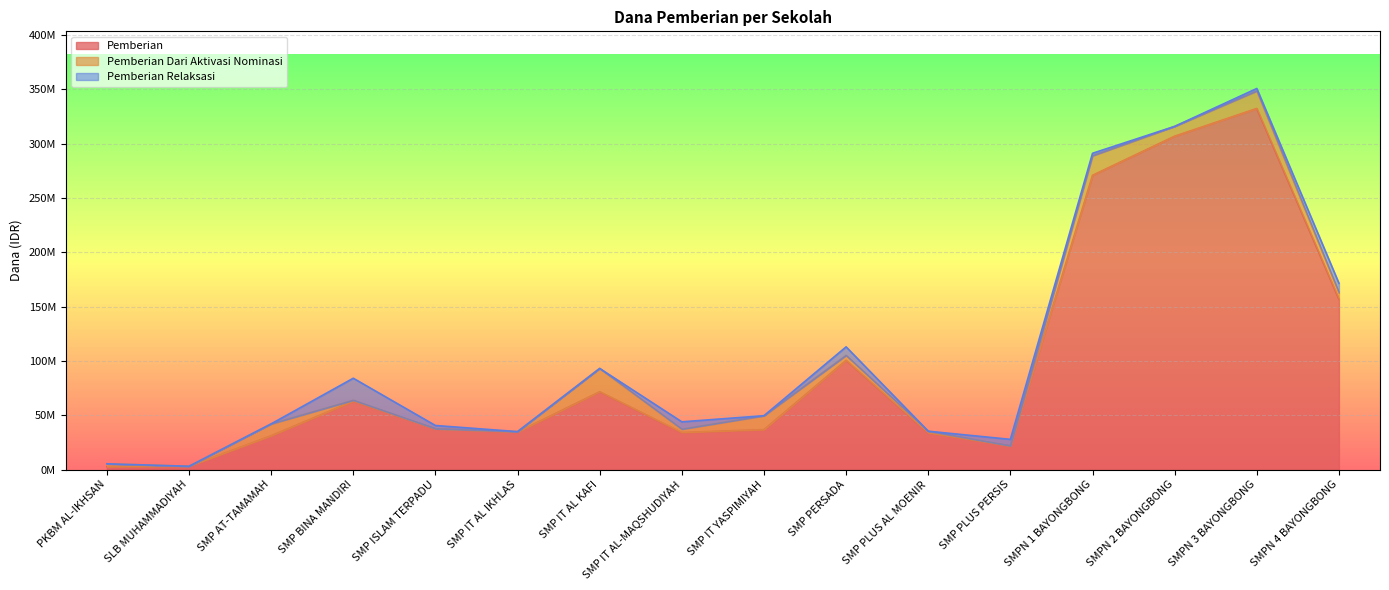

Reading right to left, extract all data points from this chart.

Pemberian: SMPN 4 BAYONGBONG=156750000	SMPN 3 BAYONGBONG=332250000	SMPN 2 BAYONGBONG=306750000	SMPN 1 BAYONGBONG=270750000	SMP PLUS PERSIS=21750000	SMP PLUS AL MOENIR=33750000	SMP PERSADA=100500000	SMP IT YASPIMIYAH=36750000	SMP IT AL-MAQSHUDIYAH=34125000	SMP IT AL KAFI=71625000	SMP IT AL IKHLAS=34500000	SMP ISLAM TERPADU=37500000	SMP BINA MANDIRI=63000000	SMP AT-TAMAMAH=31125000	SLB MUHAMMADIYAH=3000000	PKBM AL-IKHSAN=2625000
Pemberian Dari Aktivasi Nominasi: SMPN 4 BAYONGBONG=6000000	SMPN 3 BAYONGBONG=16125000	SMPN 2 BAYONGBONG=9000000	SMPN 1 BAYONGBONG=18000000	SMP PLUS PERSIS=0	SMP PLUS AL MOENIR=1500000	SMP PERSADA=4500000	SMP IT YASPIMIYAH=12750000	SMP IT AL-MAQSHUDIYAH=3000000	SMP IT AL KAFI=21375000	SMP IT AL IKHLAS=375000	SMP ISLAM TERPADU=0	SMP BINA MANDIRI=750000	SMP AT-TAMAMAH=10875000	SLB MUHAMMADIYAH=0	PKBM AL-IKHSAN=2625000
Pemberian Relaksasi: SMPN 4 BAYONGBONG=8625000	SMPN 3 BAYONGBONG=2250000	SMPN 2 BAYONGBONG=0	SMPN 1 BAYONGBONG=2250000	SMP PLUS PERSIS=6000000	SMP PLUS AL MOENIR=0	SMP PERSADA=7875000	SMP IT YASPIMIYAH=0	SMP IT AL-MAQSHUDIYAH=6750000	SMP IT AL KAFI=0	SMP IT AL IKHLAS=0	SMP ISLAM TERPADU=3000000	SMP BINA MANDIRI=20250000	SMP AT-TAMAMAH=0	SLB MUHAMMADIYAH=0	PKBM AL-IKHSAN=0